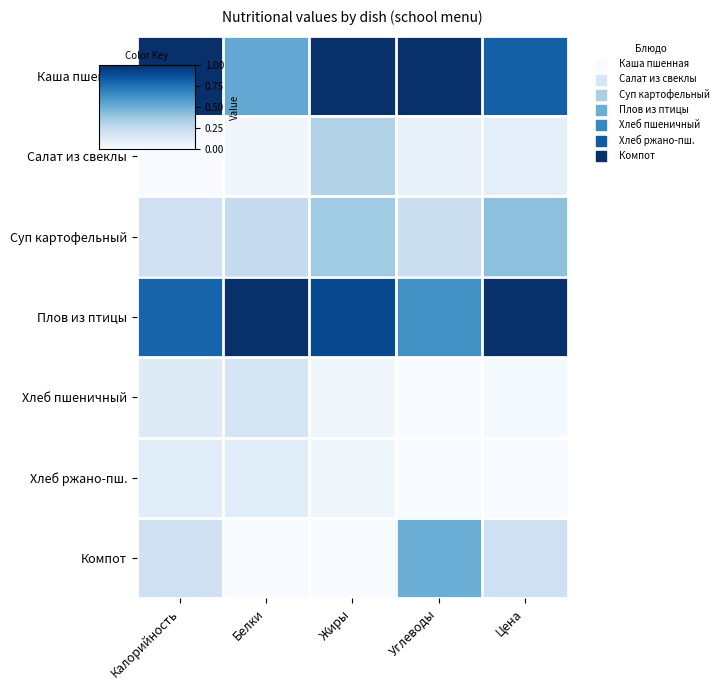

Reading left to right, list all the values displayed in this chart.

Каша пшенная: Калорийность=1.0	Белки=0.5	Жиры=1.0	Углеводы=1.0	Цена=0.8
Салат из свеклы: Калорийность=0.0	Белки=0.0	Жиры=0.3	Углеводы=0.1	Цена=0.1
Суп картофельный: Калорийность=0.2	Белки=0.2	Жиры=0.4	Углеводы=0.2	Цена=0.4
Плов из птицы: Калорийность=0.8	Белки=1.0	Жиры=0.9	Углеводы=0.6	Цена=1.0
Хлеб пшеничный: Калорийность=0.1	Белки=0.2	Жиры=0.0	Углеводы=0.0	Цена=0.0
Хлеб ржано-пш.: Калорийность=0.1	Белки=0.1	Жиры=0.0	Углеводы=0.0	Цена=0.0
Компот: Калорийность=0.2	Белки=0.0	Жиры=0.0	Углеводы=0.5	Цена=0.2